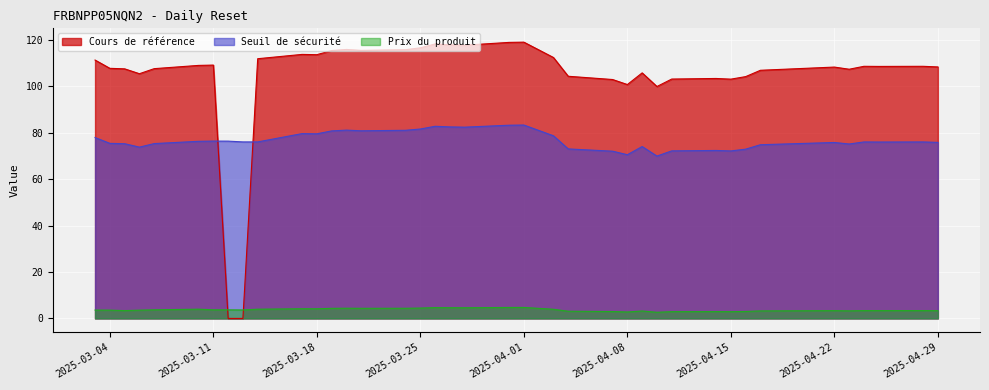

True or false: Seuil de sécurité and Prix du produit cross at least once.

False